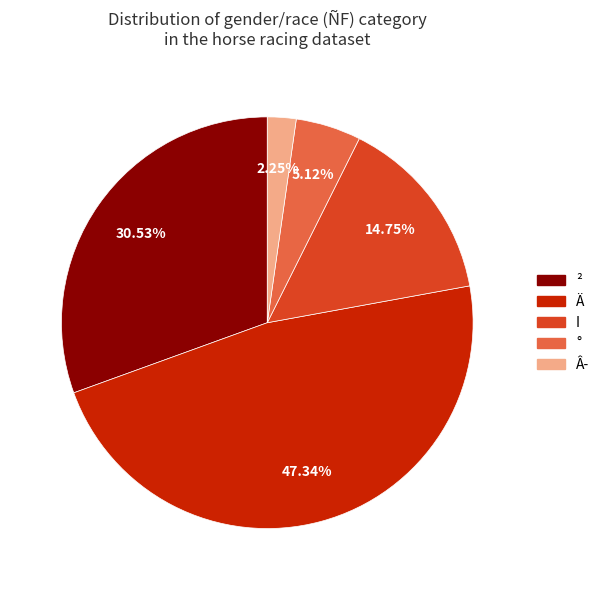

Which slice is the largest?

Ä